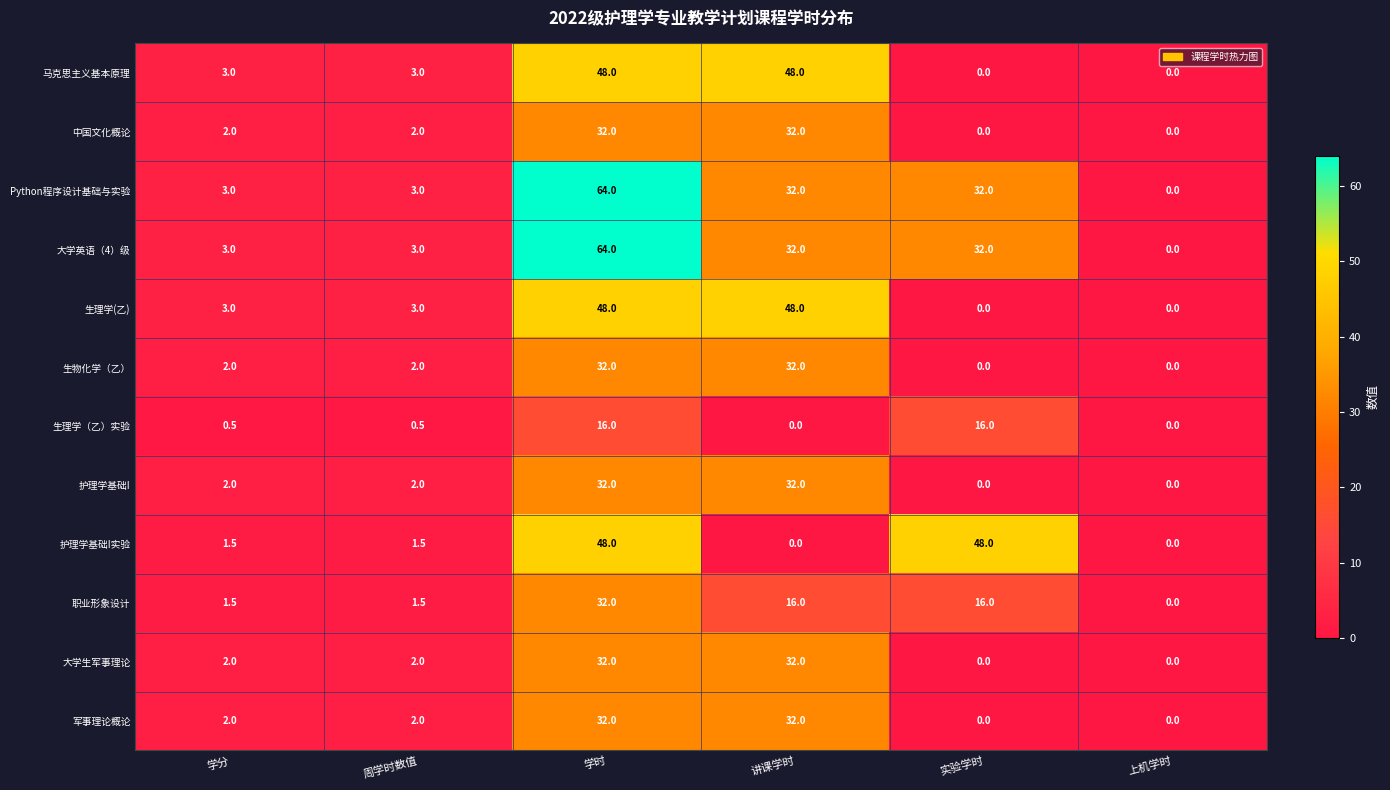

How many categories are shown in the chart?

6